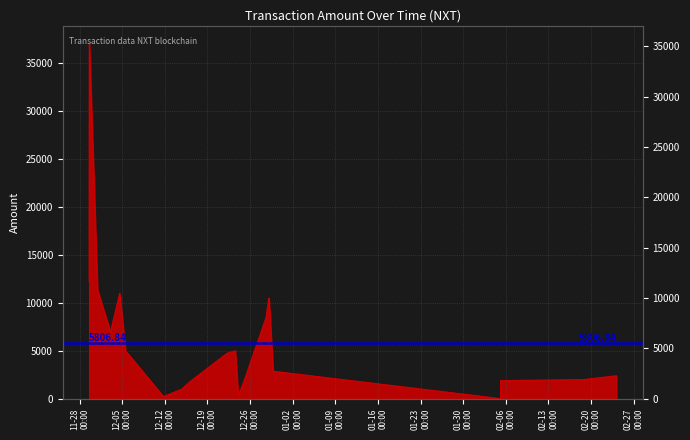

Is it true that the value at 23 is 84.8?

False